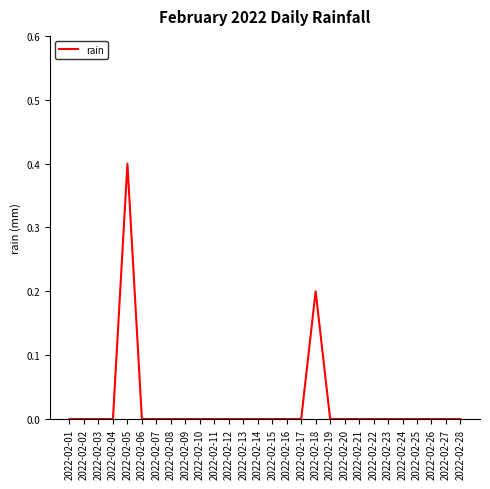

What is the greatest value displayed?

0.4